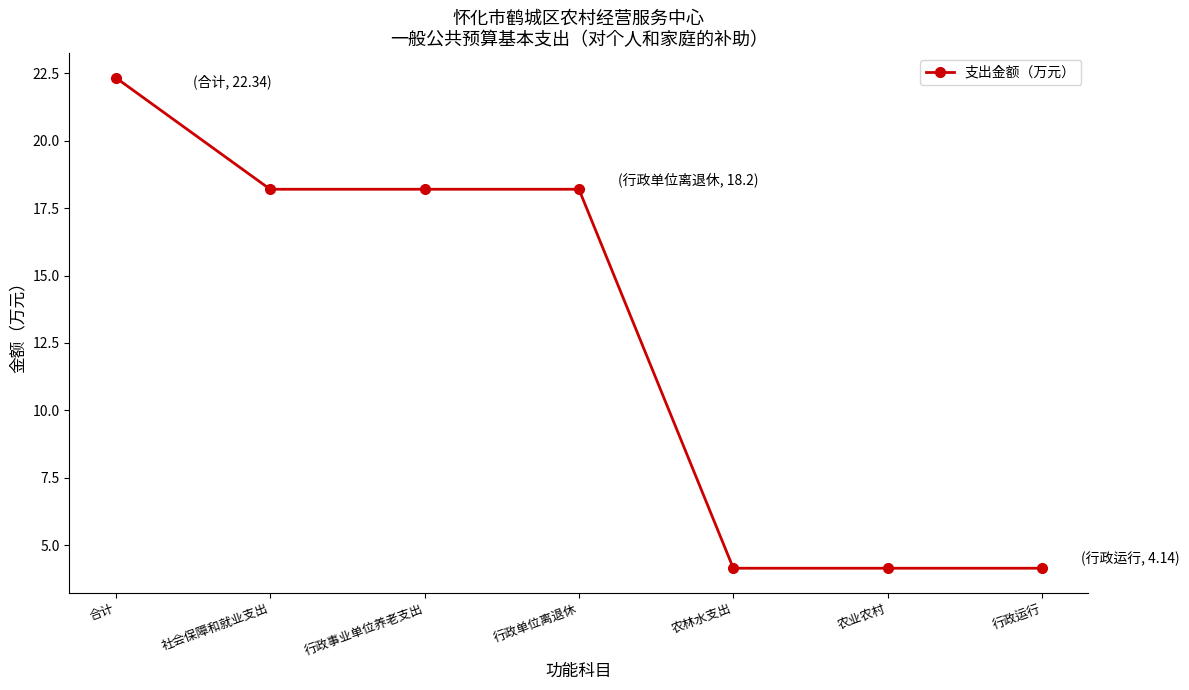

What is the maximum value shown in the chart?

22.3